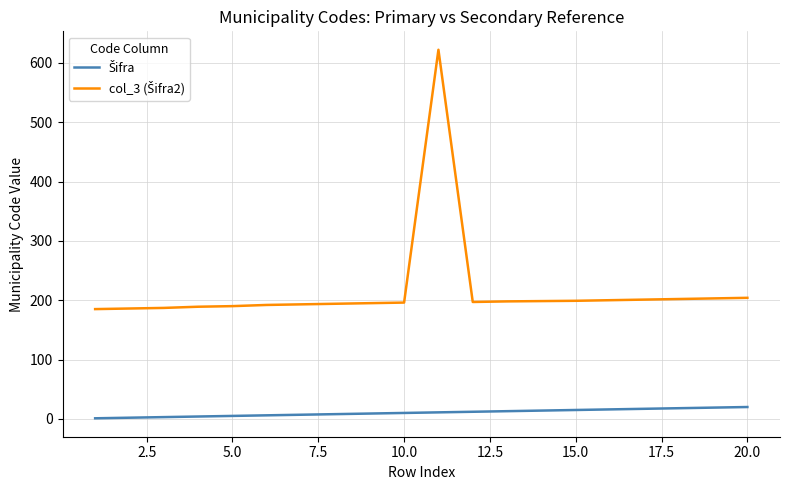

What is the greatest value displayed?

622